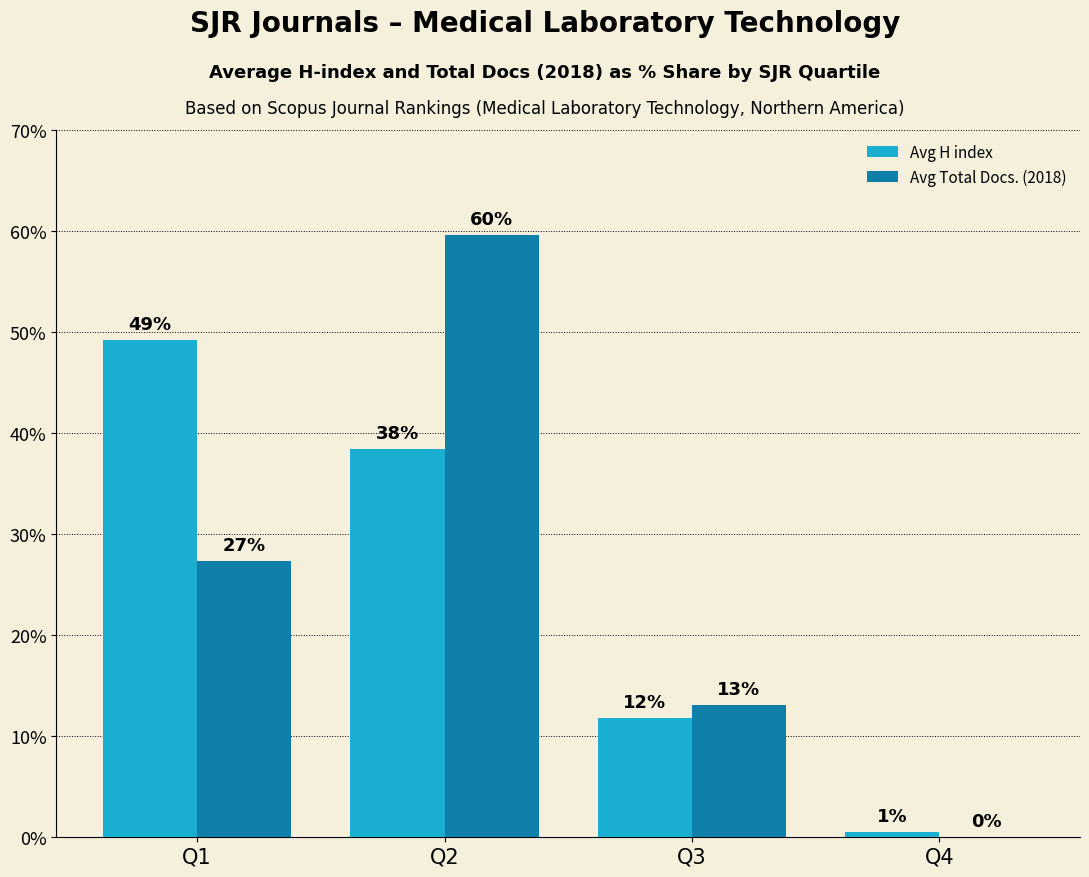

What are all the series names shown in the legend?

Avg H index, Avg Total Docs. (2018)